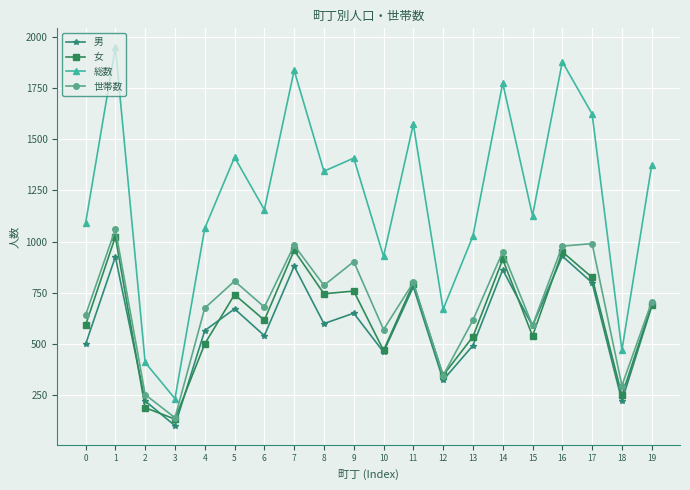

What is the value of the 総数 point at the 4th from the left?

232